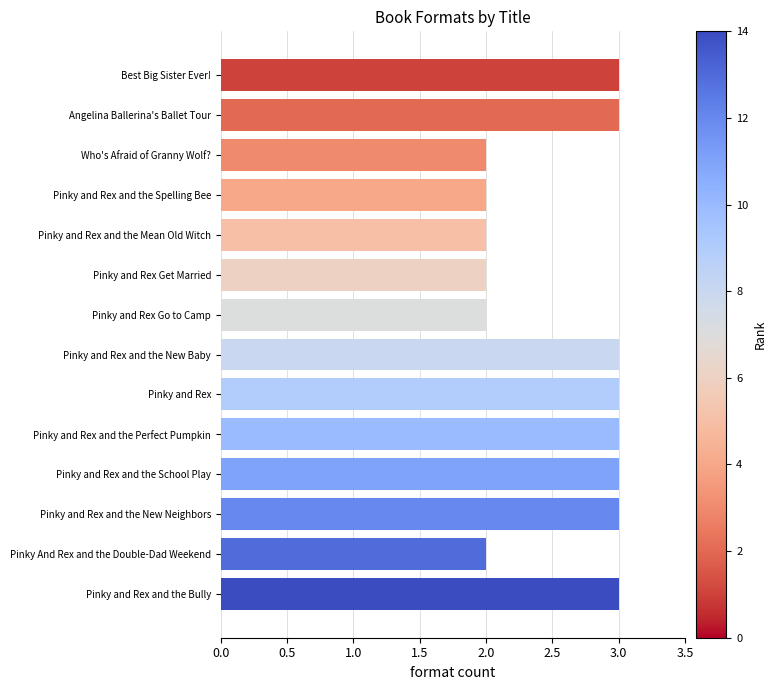

What is the change in value from Pinky And Rex and the Double-Dad Weekend to Pinky and Rex and the School Play?

+1